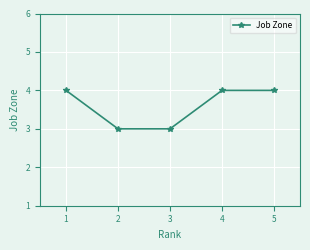

The chart shows a value of 7 at 5. True or false?

False